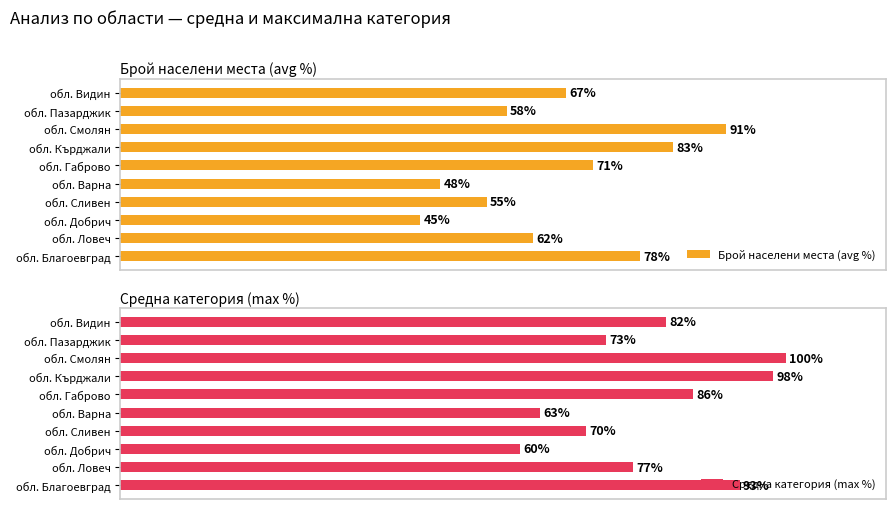

Reading left to right, what are all the values shown in this chart?

Брой населени места (avg %): 78	62	45	55	48	71	83	91	58	67
Средна категория (max %): 93	77	60	70	63	86	98	100	73	82